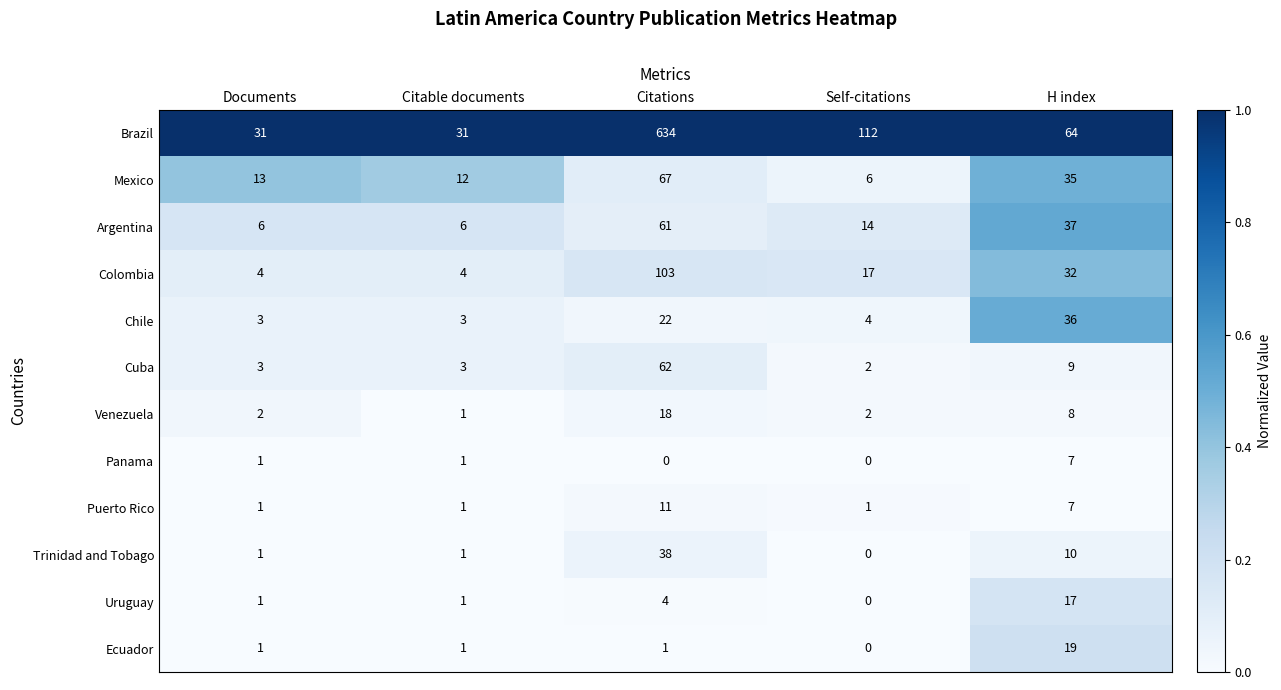

Rank the series by their maximum value, from highest to lowest.

Brazil, Colombia, Mexico, Cuba, Argentina, Trinidad and Tobago, Chile, Ecuador, Venezuela, Uruguay, Puerto Rico, Panama